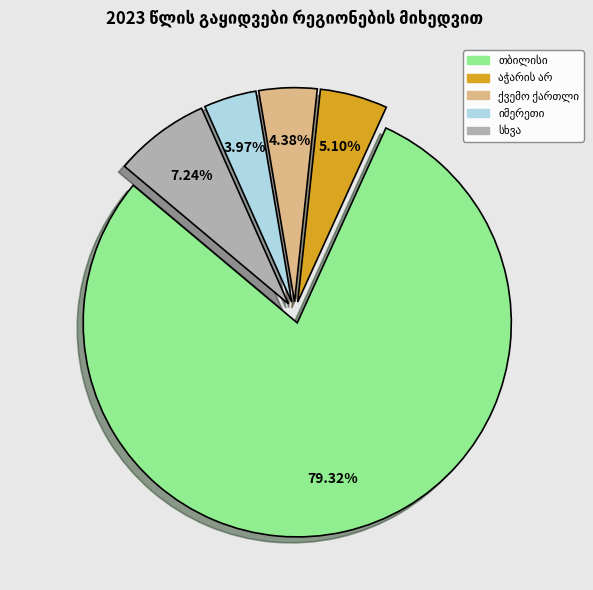

Is there any slice that represents more than half of the pie?

Yes